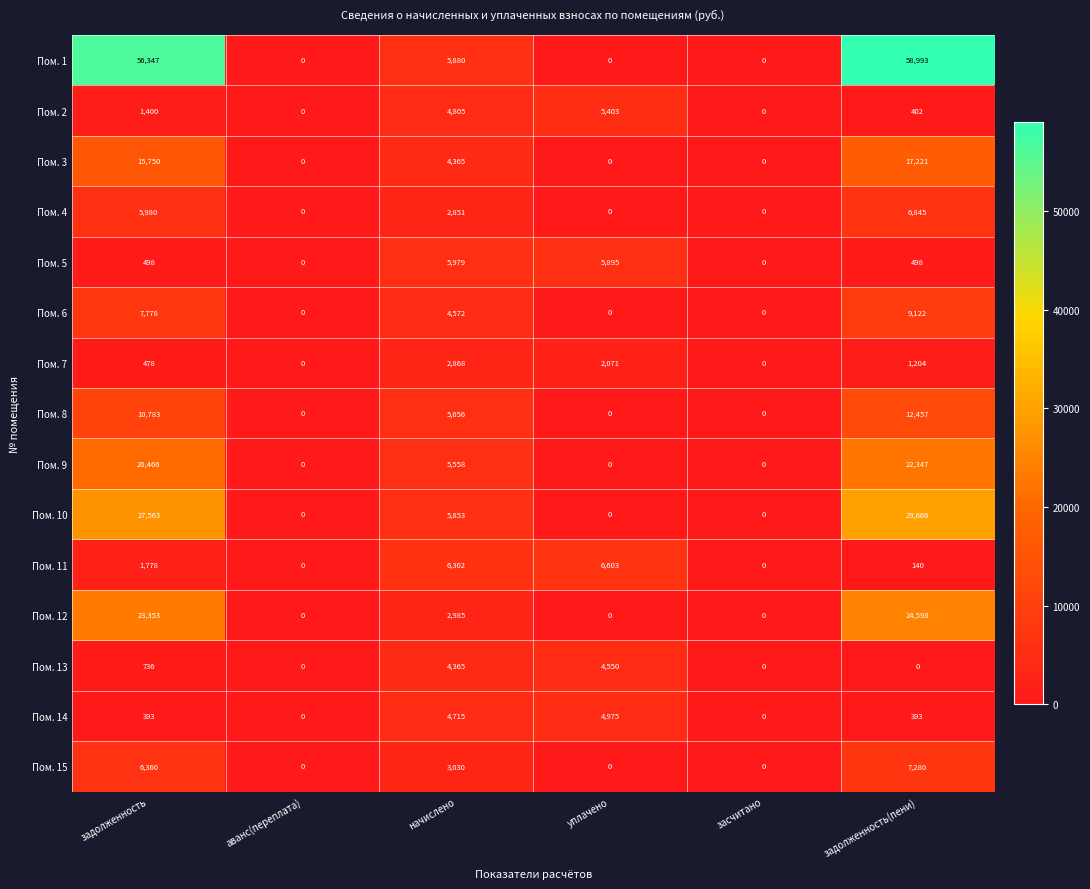

At which category does the chart reach its peak across all series?

задолженность(пени)